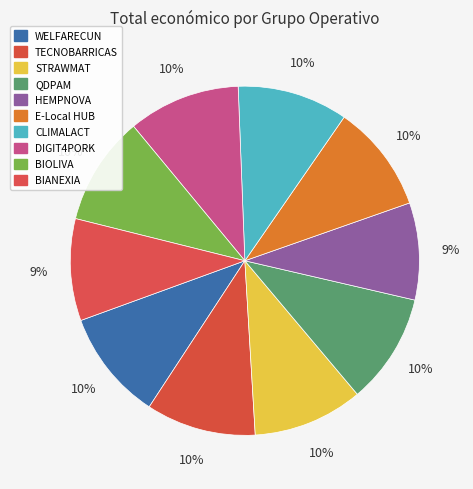

Is BIOLIVA the majority of the pie?

No